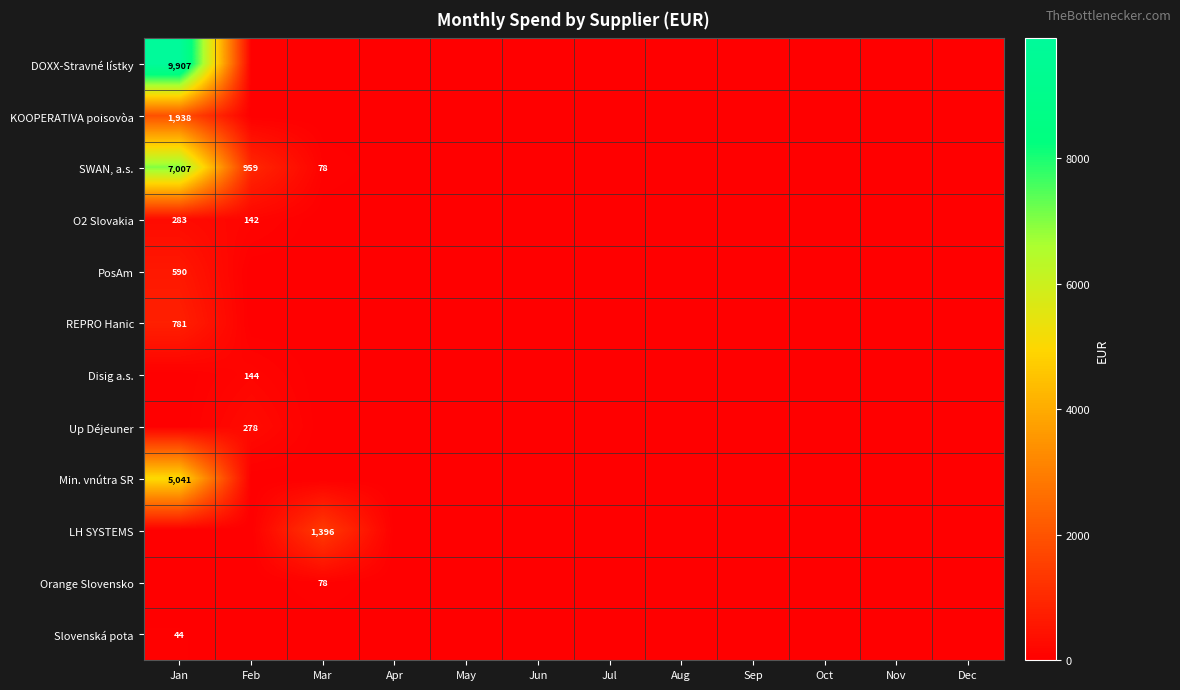

At which label is Disig a.s. closest to 72?

Jan